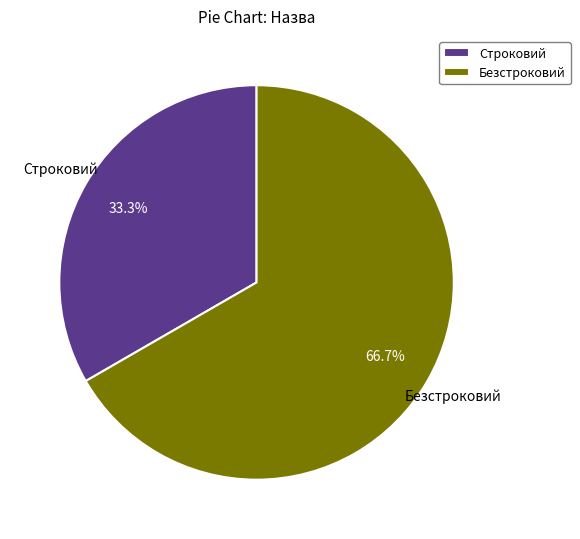

What is the smallest slice in the pie chart?

Строковий